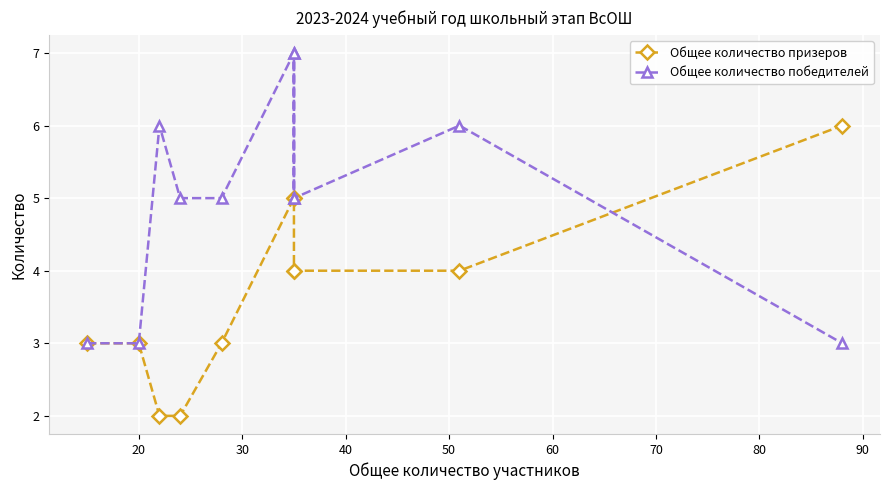

How many values in the Общее количество победителей series are below 5?

3